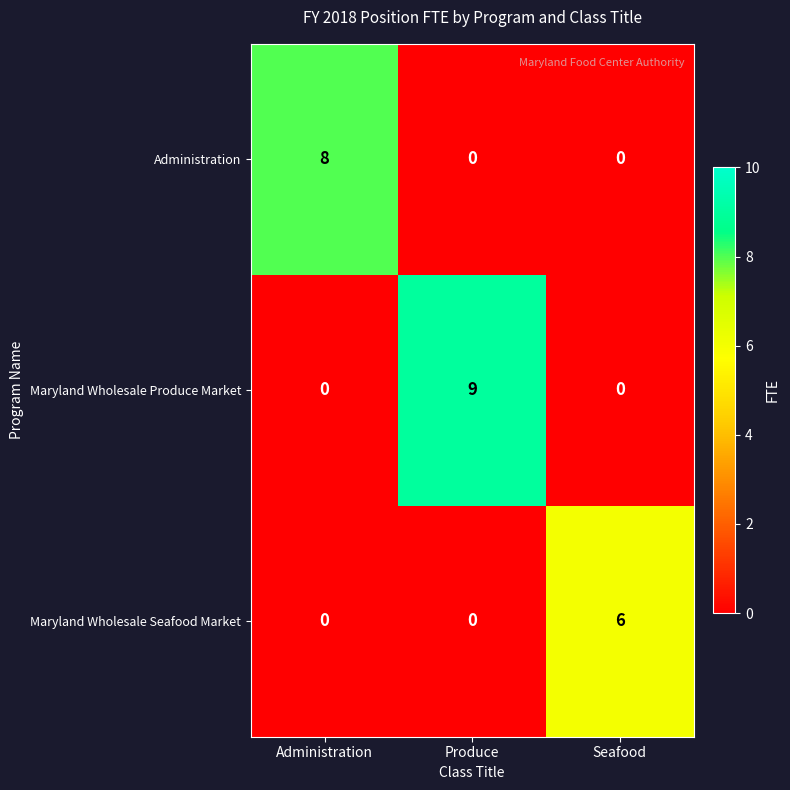

Is it true that Maryland Wholesale Produce Market equals 0 at Seafood?

True